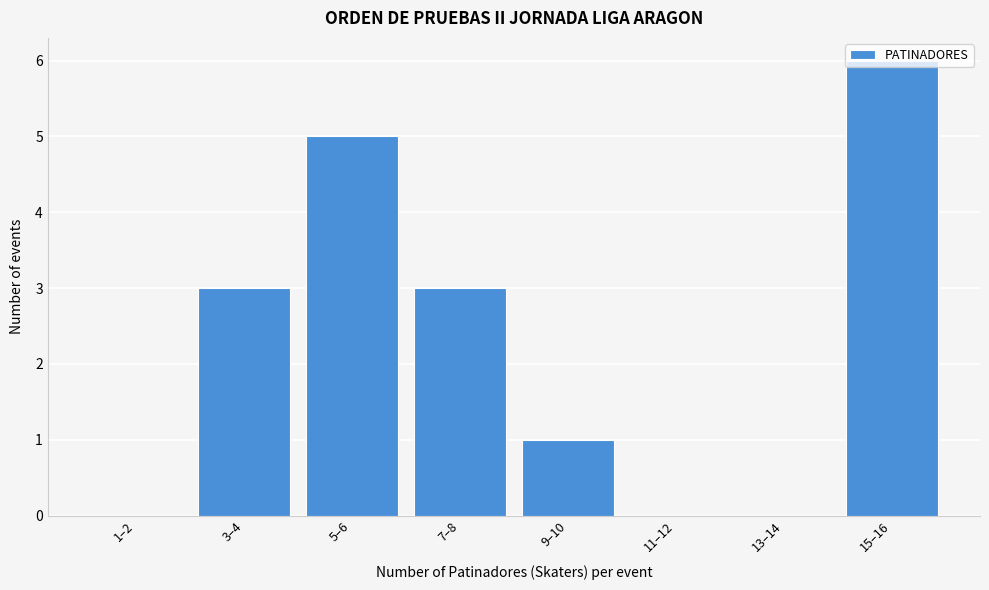

What is the change in value from 5–6 to 15–16?

+1